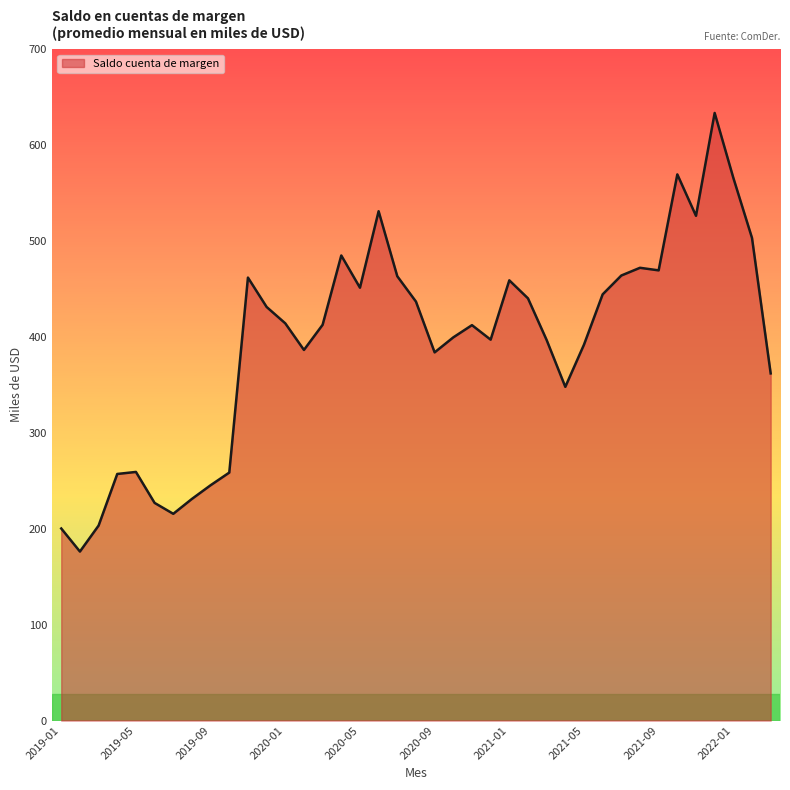

What is the maximum value shown in the chart?

633.4